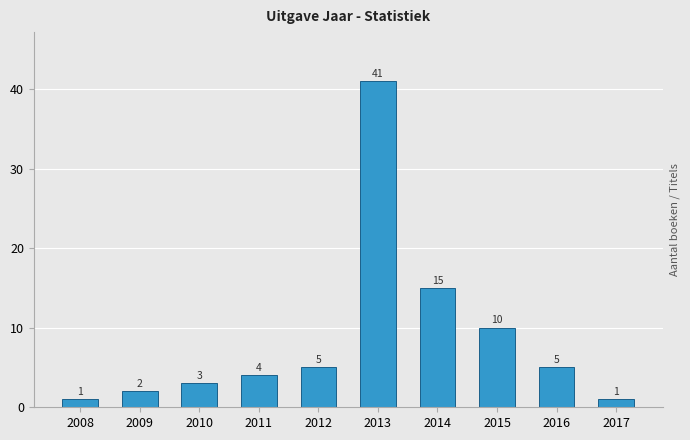

Reading left to right, transcribe all the data shown in this chart.

1	2	3	4	5	41	15	10	5	1